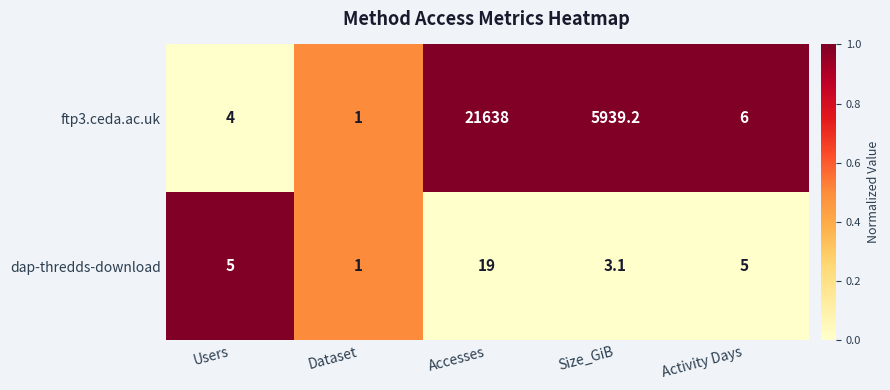

Reading right to left, transcribe all the data shown in this chart.

ftp3.ceda.ac.uk: 6.0	5939.2	21638.0	1.0	4.0
dap-thredds-download: 5.0	3.1	19.0	1.0	5.0